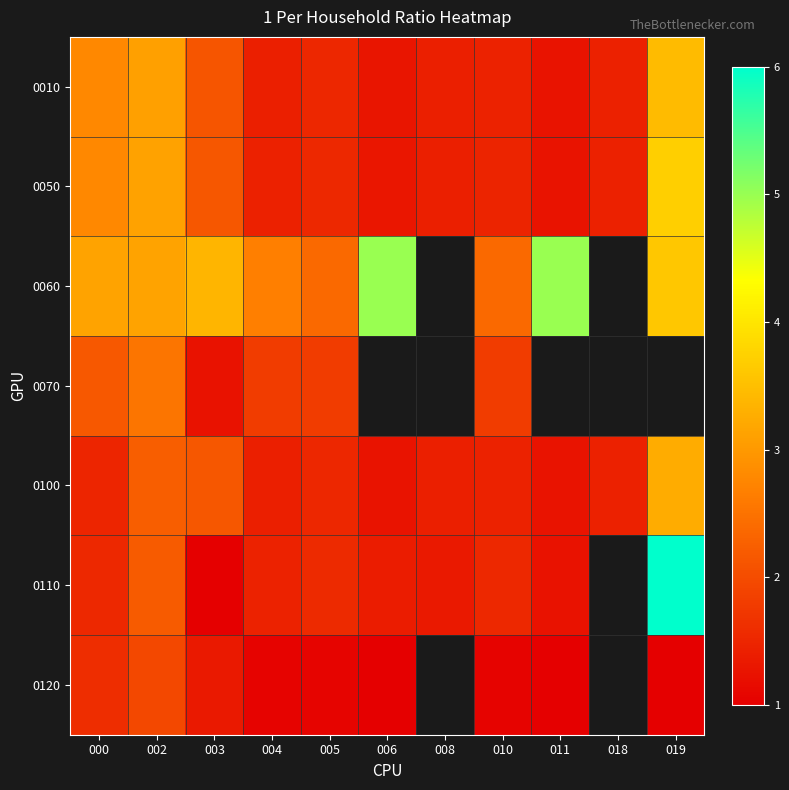

How many positive values does the 0120 series have?

9